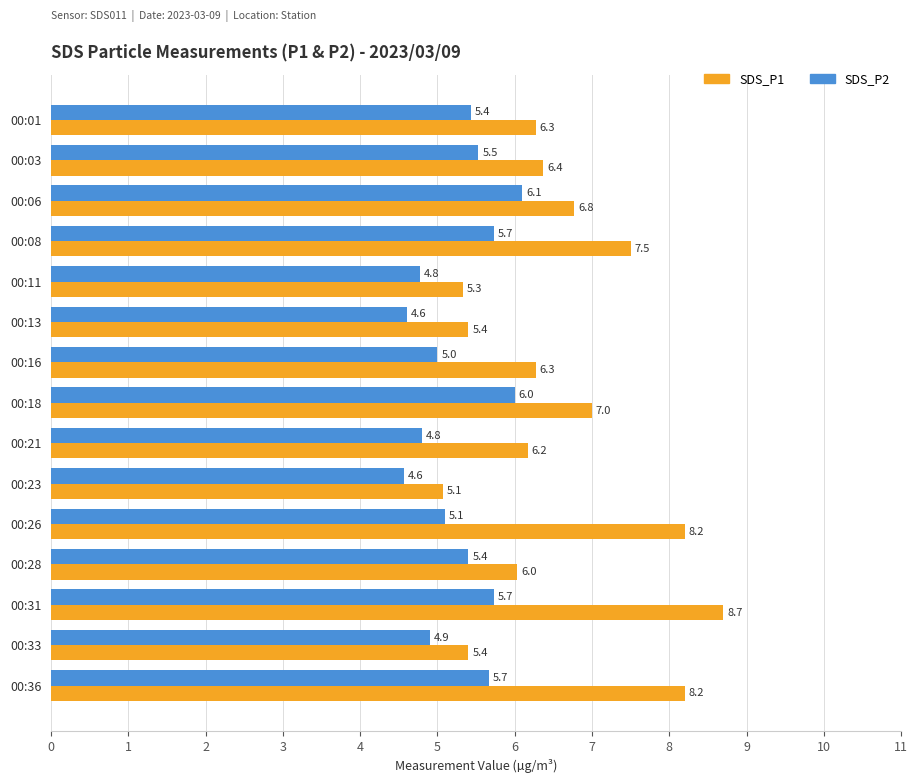

Which series has the largest total across all categories?

SDS_P1